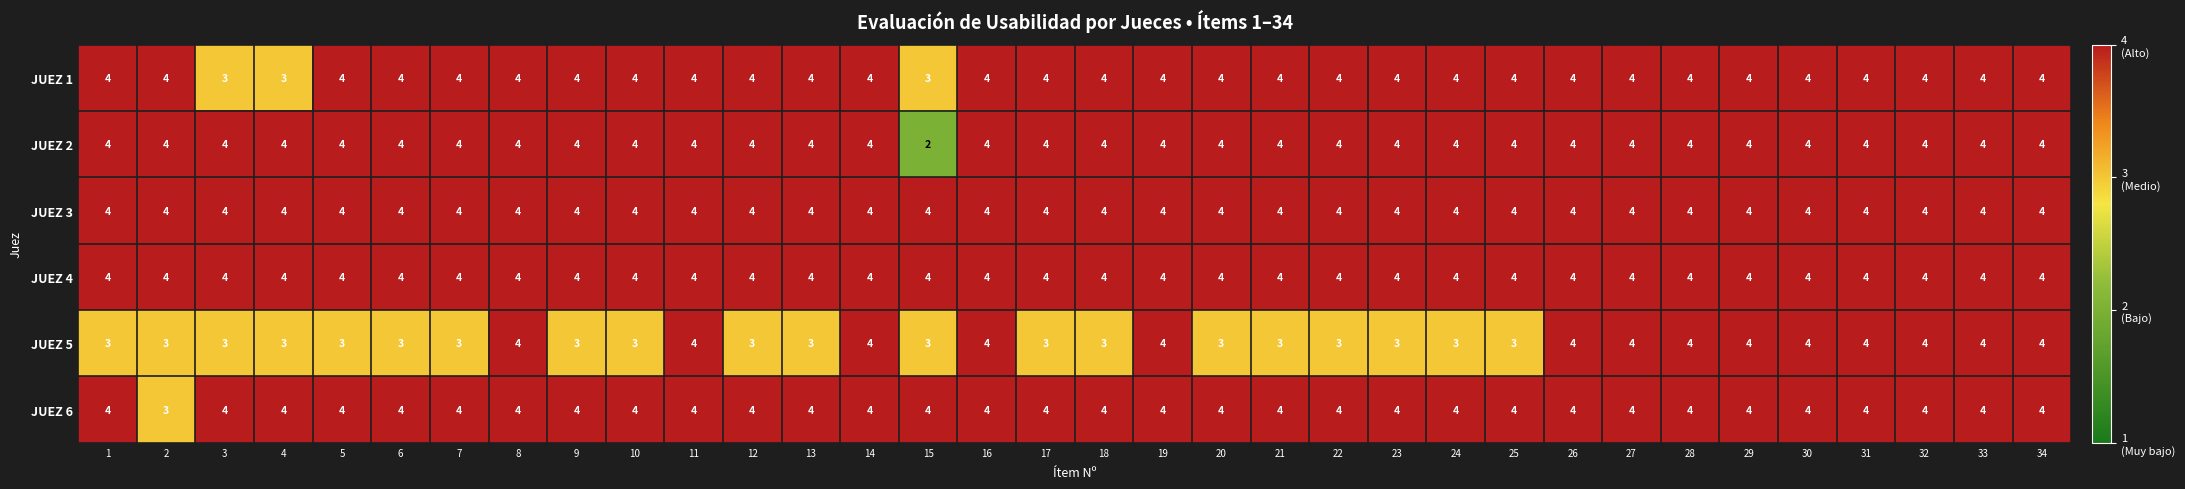

What value does the JUEZ 1 series have at 14?

4